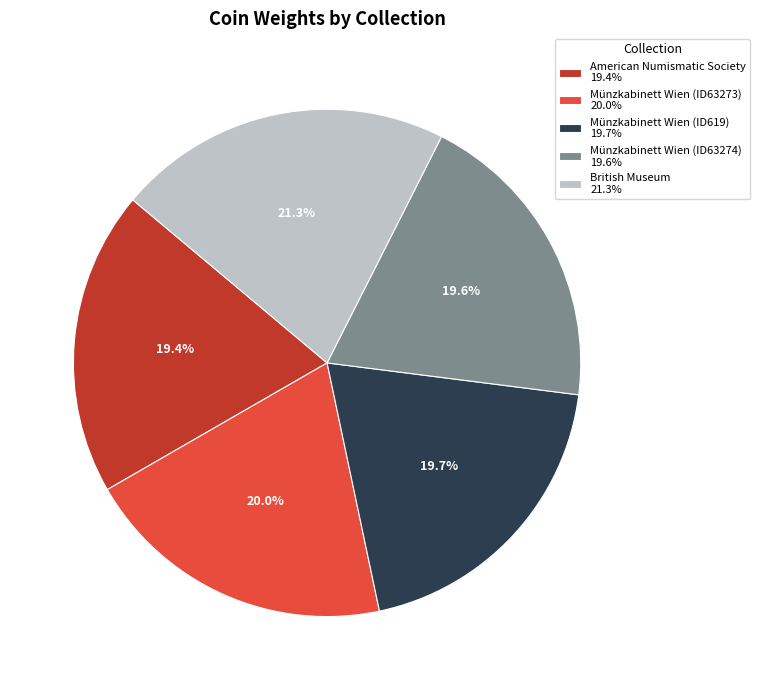

Does any single category account for the majority?

No